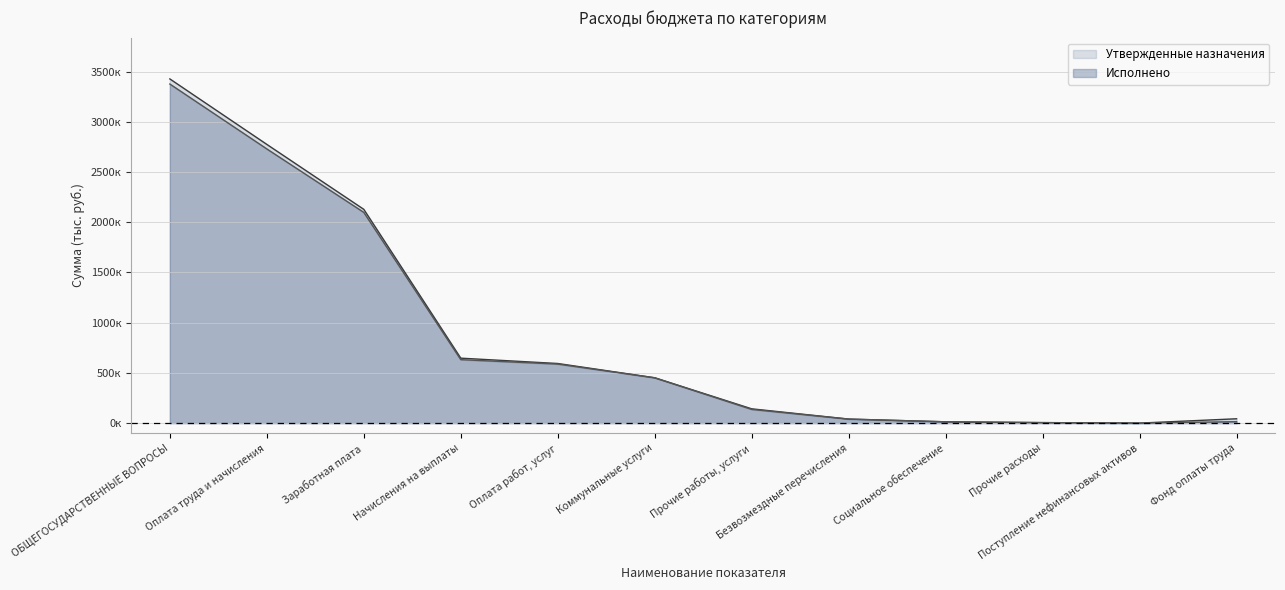

Reading left to right, what are all the values shown in this chart?

Утвержденные назначения: ОБЩЕГОСУДАРСТВЕННЫЕ ВОПРОСЫ=3427362.0	Оплата труда и начисления=2775445.1	Заработная плата=2128660.0	Начисления на выплаты=646785.2	Оплата работ, услуг=593700.0	Коммунальные услуги=451400.0	Прочие работы, услуги=142300.0	Безвозмездные перечисления=40100.0	Социальное обеспечение=13016.9	Прочие расходы=5000.0	Поступление нефинансовых активов=100.0	Фонд оплаты труда=43250.1
Исполнено: ОБЩЕГОСУДАРСТВЕННЫЕ ВОПРОСЫ=3376470.7	Оплата труда и начисления=2730293.9	Заработная плата=2098363.3	Начисления на выплаты=631930.5	Оплата работ, услуг=587960.0	Коммунальные услуги=451400.0	Прочие работы, услуги=136560.0	Безвозмездные перечисления=40100.0	Социальное обеспечение=13016.9	Прочие расходы=5000.0	Поступление нефинансовых активов=100.0	Фонд оплаты труда=14485.6